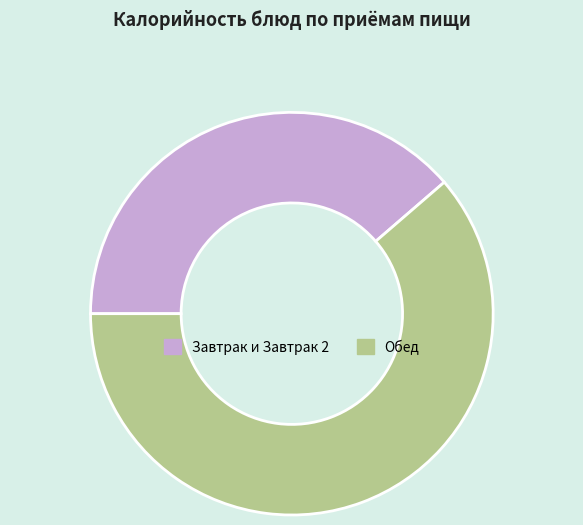

The Обед slice represents 54% of the pie. True or false?

False